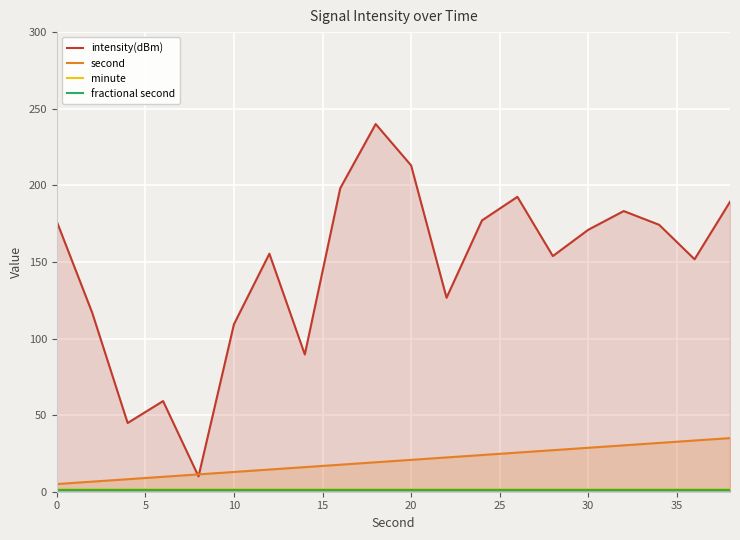

Which series has the largest total across all categories?

intensity(dBm)